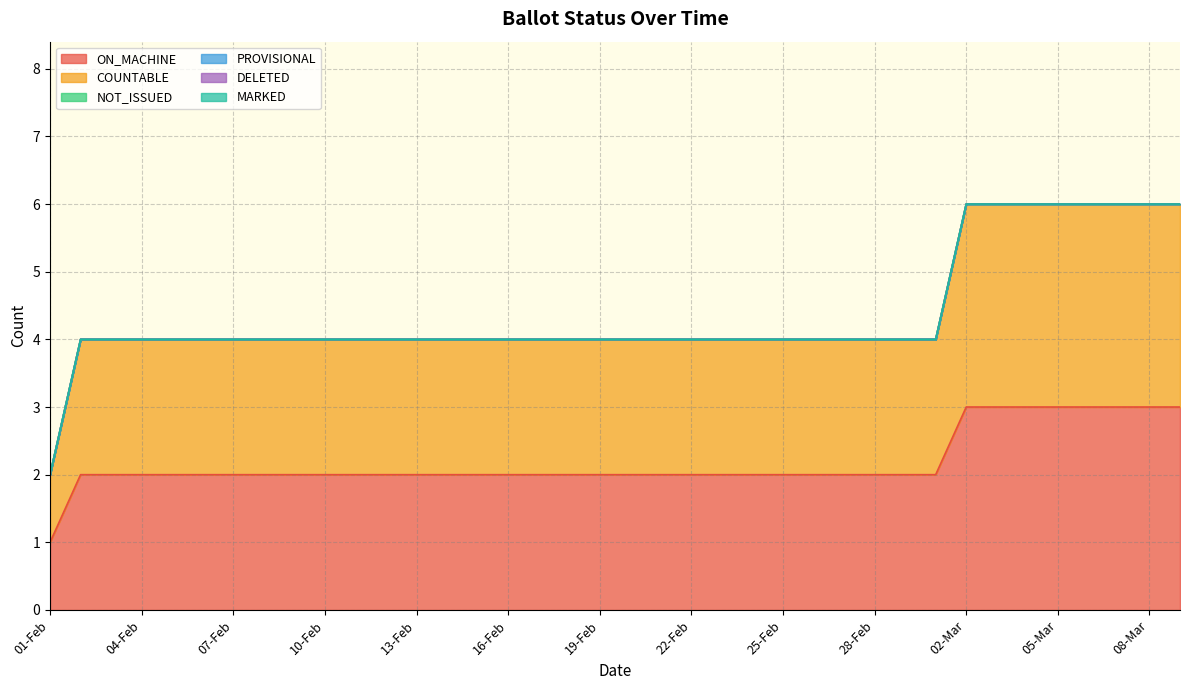

Which category has the lowest value in the NOT_ISSUED series?

01-Feb